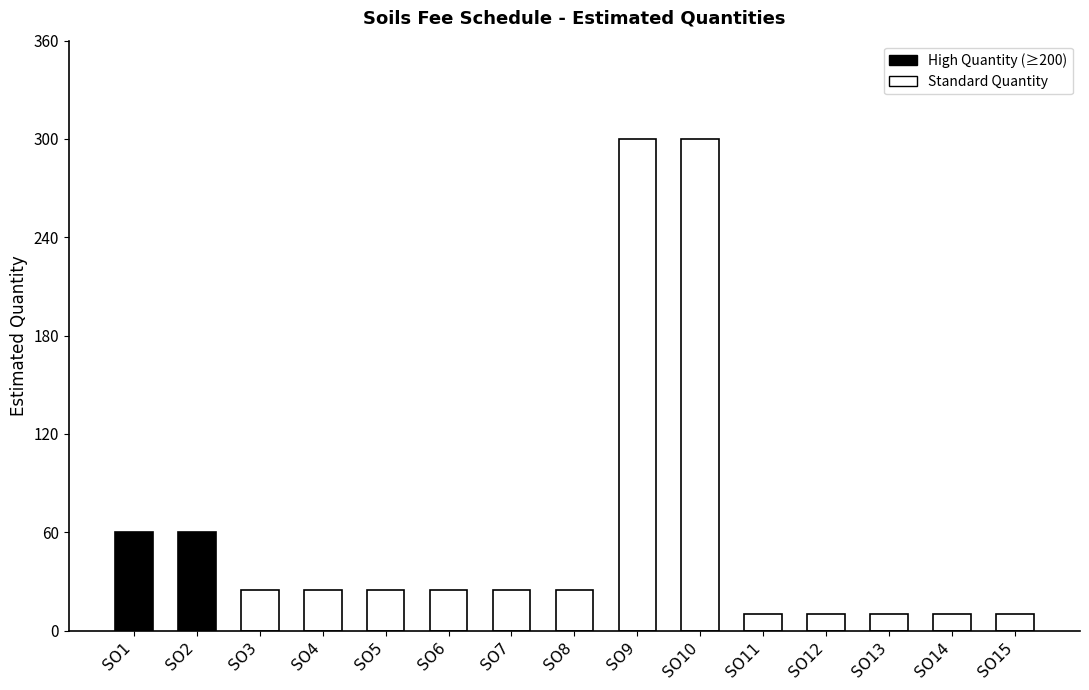

What is the change in value from SO2 to SO13?

-50